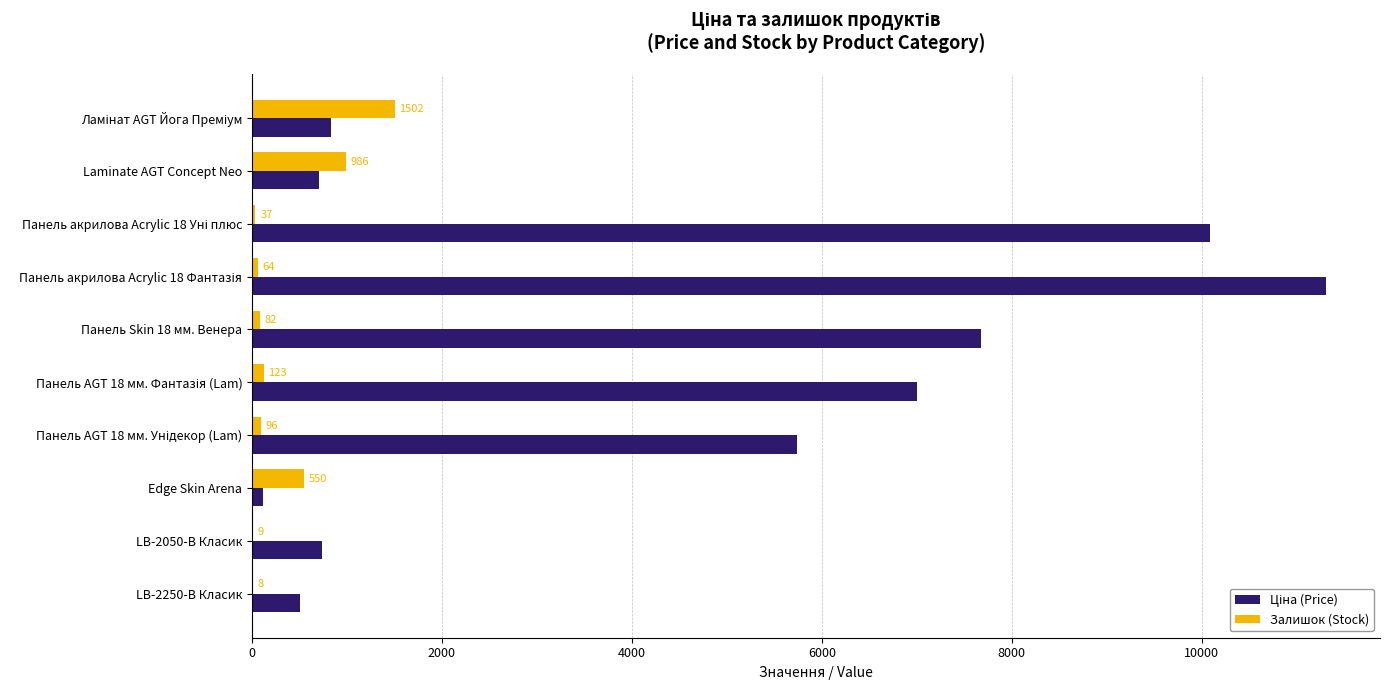

Where is Залишок (Stock) nearest to the value 755?

Edge Skin Arena